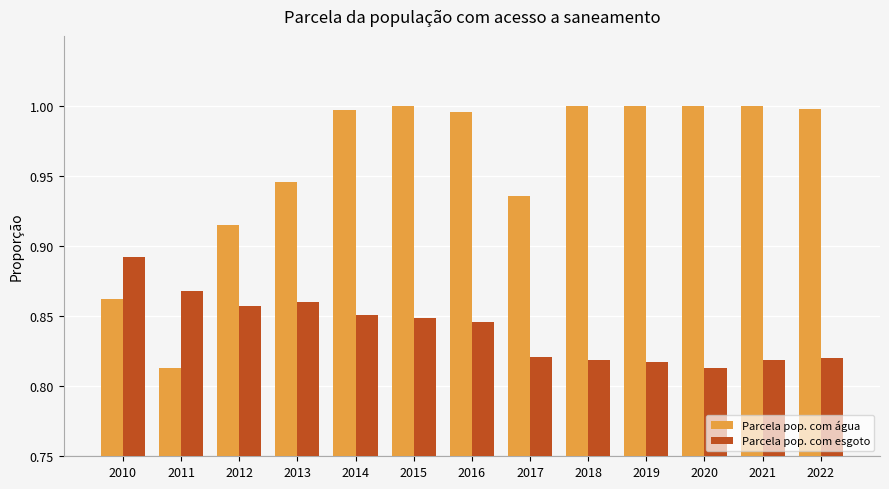

Which category has the highest value in the Parcela pop. com esgoto series?

2010